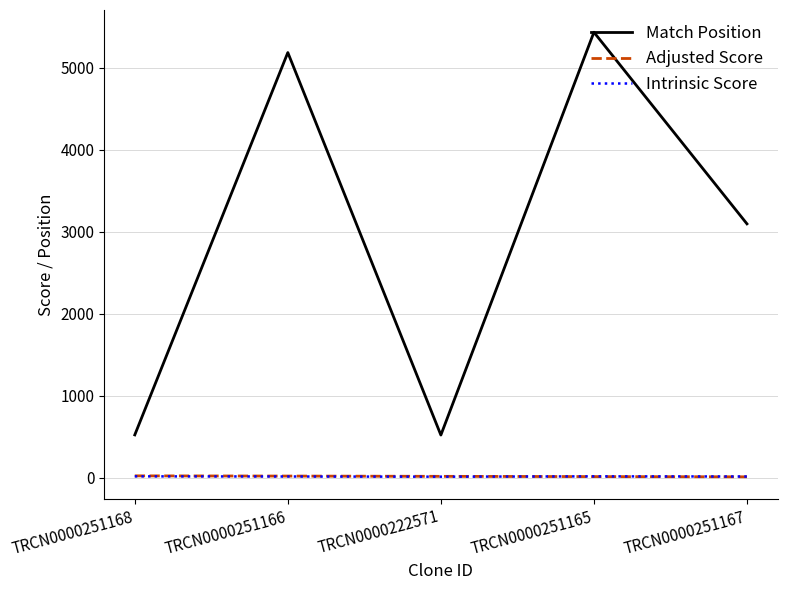

What are all the series names shown in the legend?

Match Position, Adjusted Score, Intrinsic Score